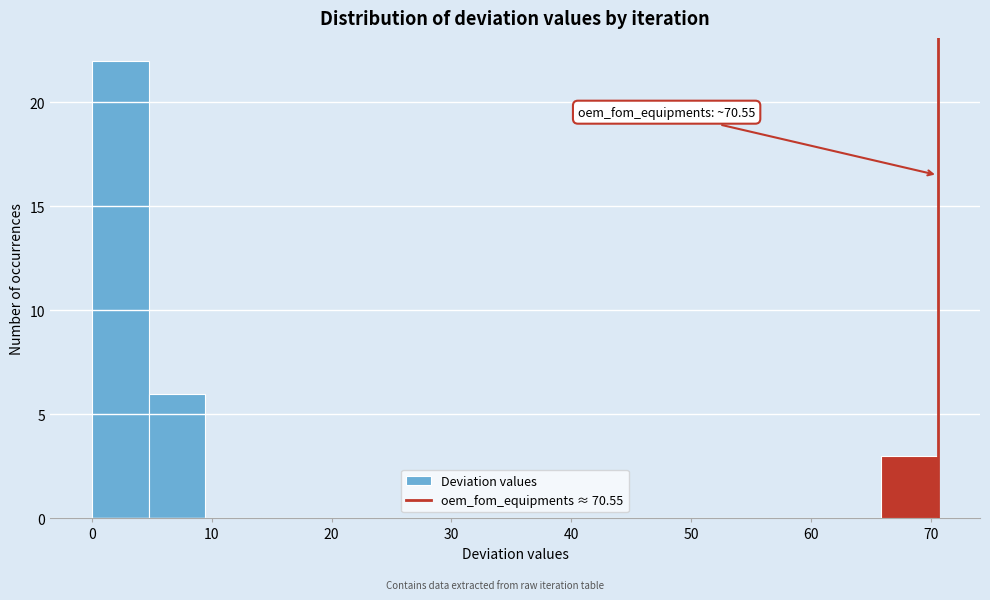

Which range on the x-axis has the tallest bar?

0 to 5